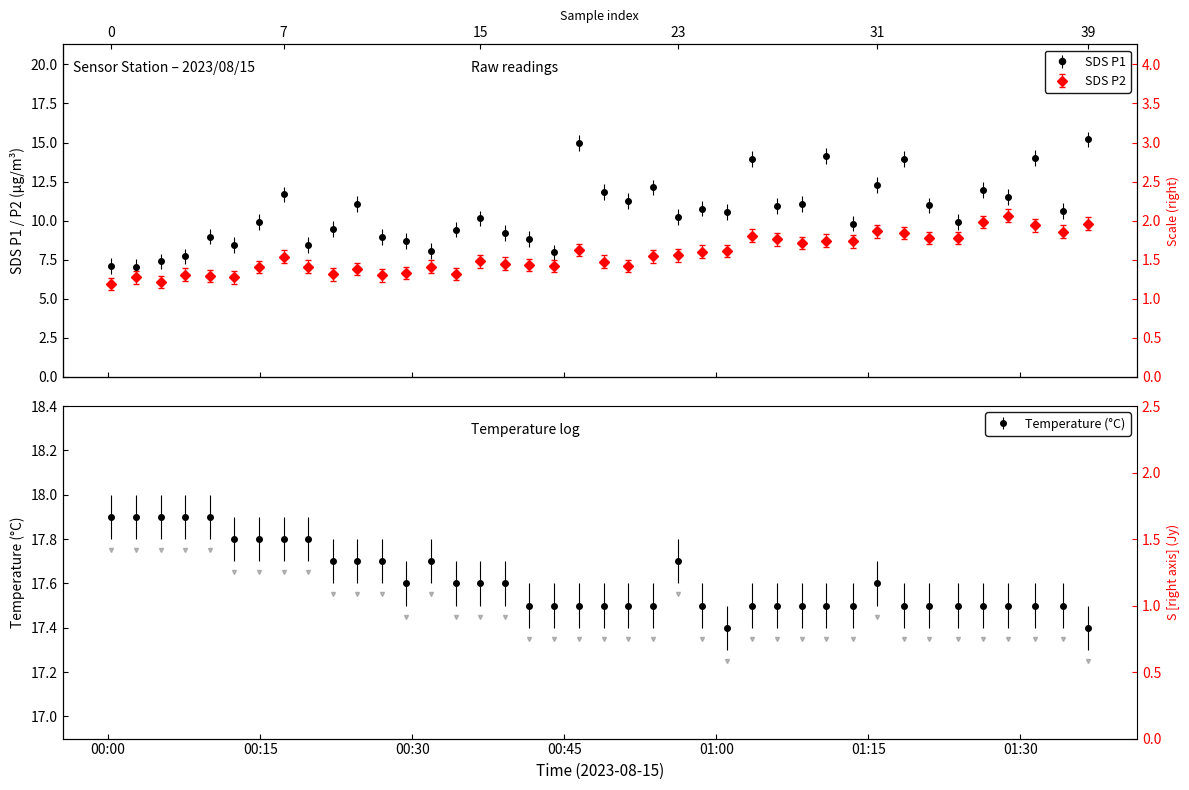

What value does the SDS_P2 series have at 2023/08/15 00:53:46?

7.7